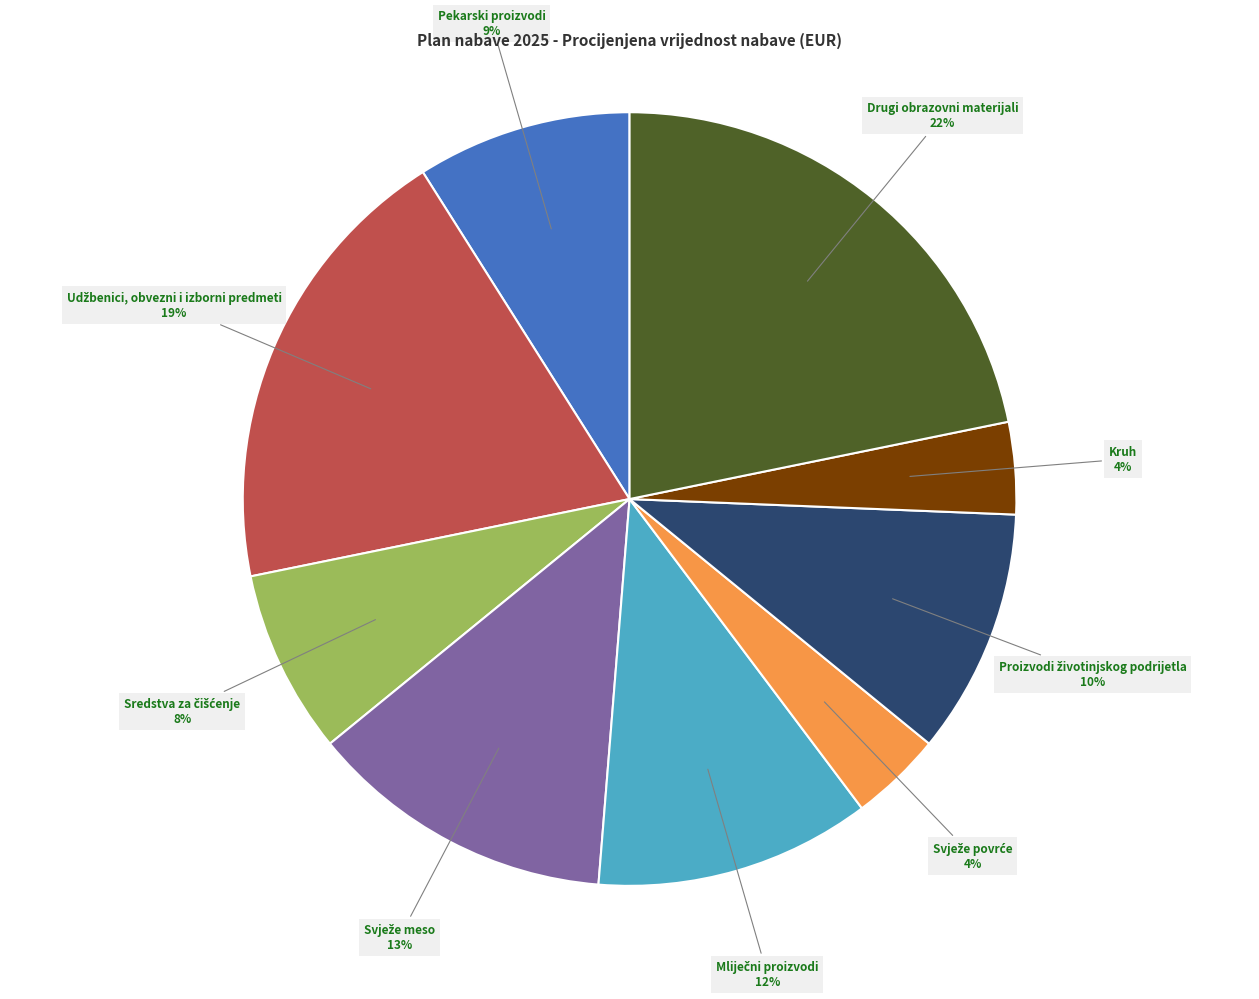

To the nearest percent, what is the average slice percentage?

11%